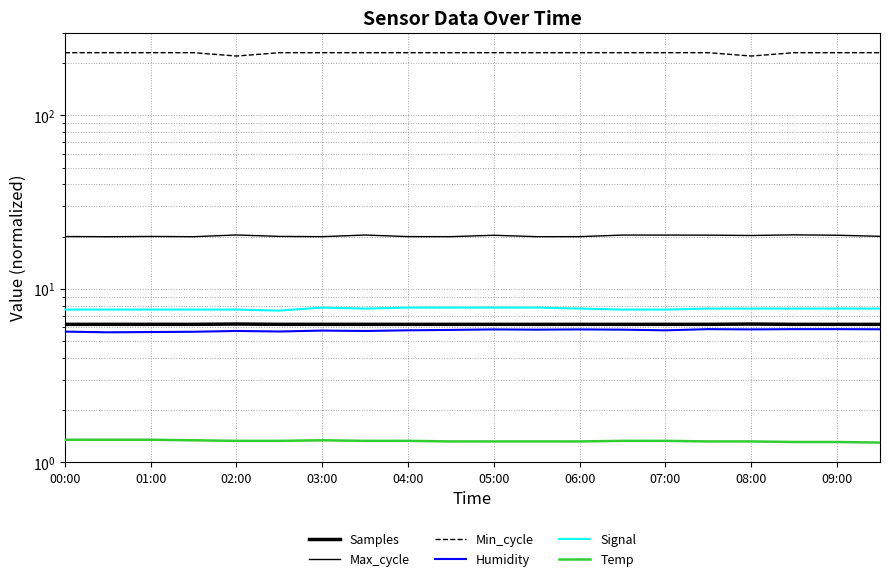

What is the value of the Samples point at the 15th from the left?

6.2